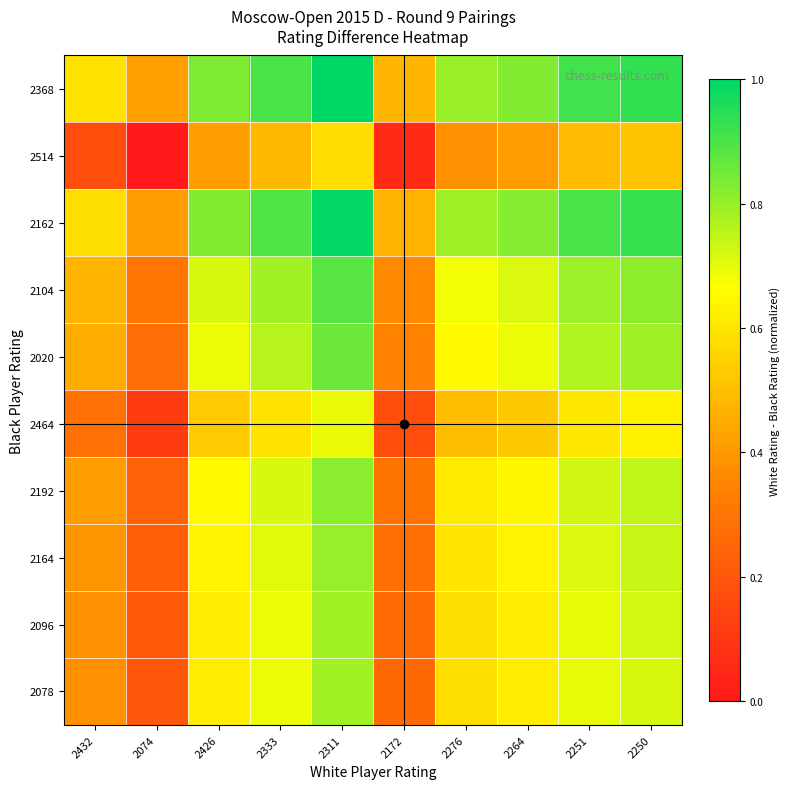

Reading left to right, transcribe all the data shown in this chart.

2368: 2432=0.6	2074=0.4	2426=0.8	2333=0.9	2311=1.0	2172=0.5	2276=0.8	2264=0.8	2251=0.9	2250=0.9
2514: 2432=0.2	2074=0.0	2426=0.4	2333=0.5	2311=0.6	2172=0.1	2276=0.4	2264=0.4	2251=0.5	2250=0.5
2162: 2432=0.6	2074=0.4	2426=0.8	2333=0.9	2311=1.0	2172=0.5	2276=0.8	2264=0.8	2251=0.9	2250=0.9
2104: 2432=0.5	2074=0.3	2426=0.7	2333=0.8	2311=0.9	2172=0.4	2276=0.7	2264=0.7	2251=0.8	2250=0.8
2020: 2432=0.4	2074=0.3	2426=0.7	2333=0.8	2311=0.9	2172=0.3	2276=0.7	2264=0.7	2251=0.8	2250=0.8
2464: 2432=0.3	2074=0.1	2426=0.5	2333=0.6	2311=0.7	2172=0.2	2276=0.5	2264=0.5	2251=0.6	2250=0.6
2192: 2432=0.4	2074=0.2	2426=0.7	2333=0.7	2311=0.8	2172=0.3	2276=0.6	2264=0.6	2251=0.7	2250=0.7
2164: 2432=0.4	2074=0.2	2426=0.6	2333=0.7	2311=0.8	2172=0.3	2276=0.6	2264=0.6	2251=0.7	2250=0.7
2096: 2432=0.4	2074=0.2	2426=0.6	2333=0.7	2311=0.8	2172=0.3	2276=0.6	2264=0.6	2251=0.7	2250=0.7
2078: 2432=0.4	2074=0.2	2426=0.6	2333=0.7	2311=0.8	2172=0.3	2276=0.6	2264=0.6	2251=0.7	2250=0.7